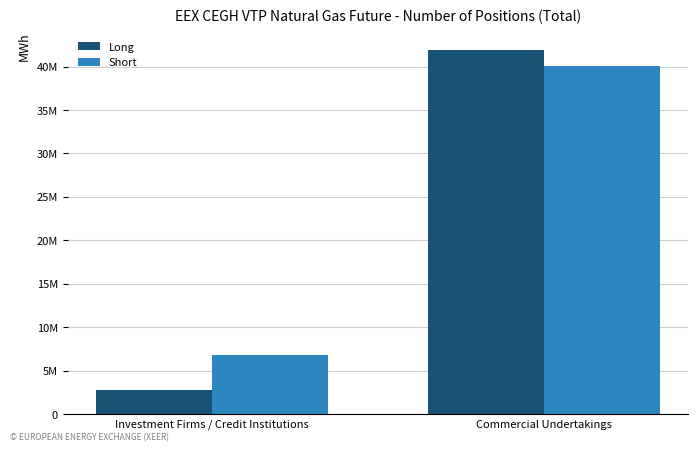

Where is Long nearest to the value 22309959?

Investment Firms / Credit Institutions